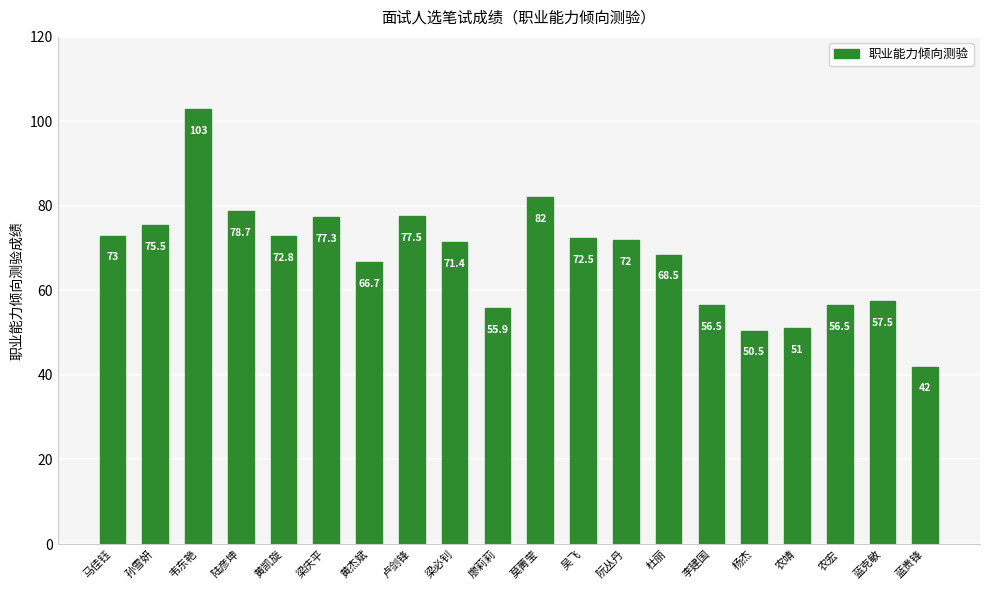

How many bars are there in total?

20